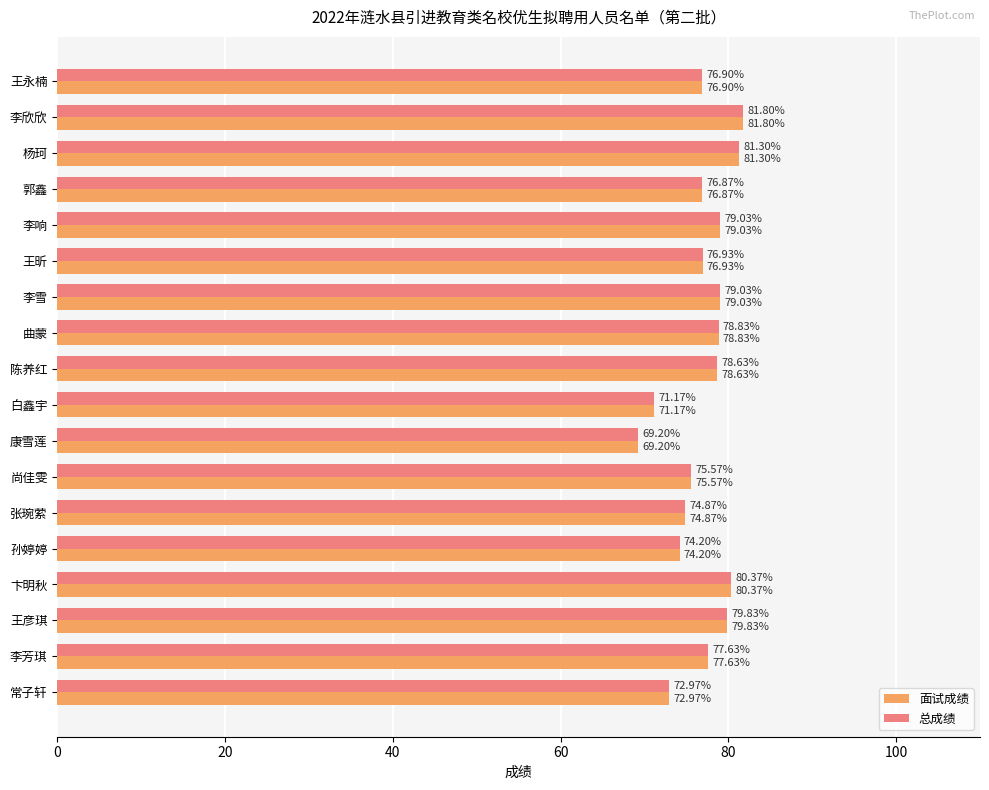

What is the difference between the maximum and second lowest values in the 面试成绩 series?

10.6